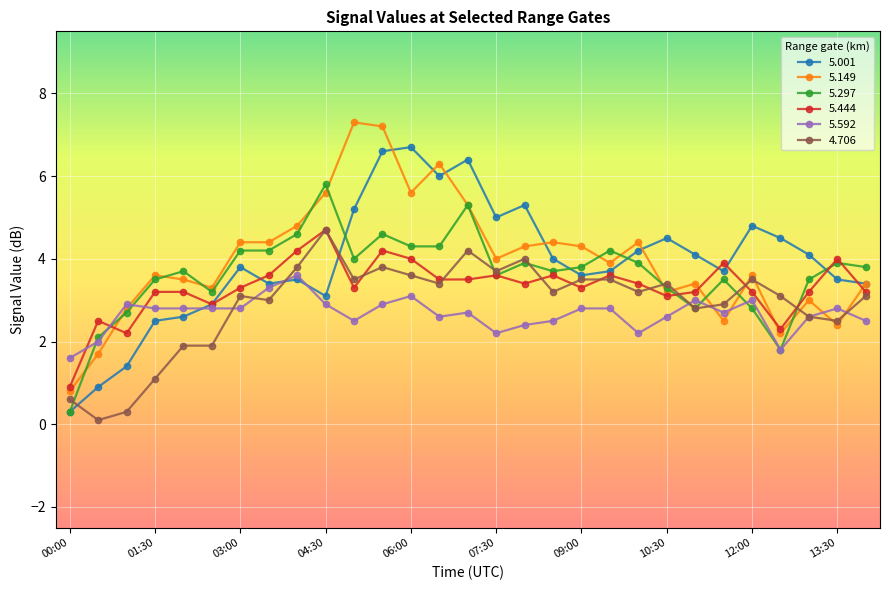

What is the maximum value shown in the chart?

7.3